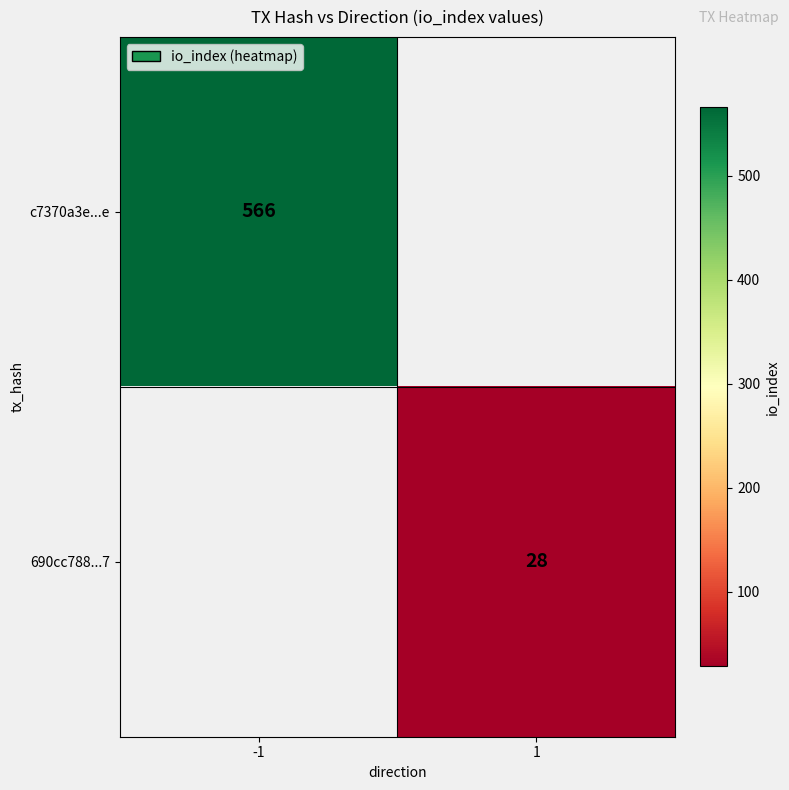

Is it true that c7370a3e...e equals 117 at -1?

False